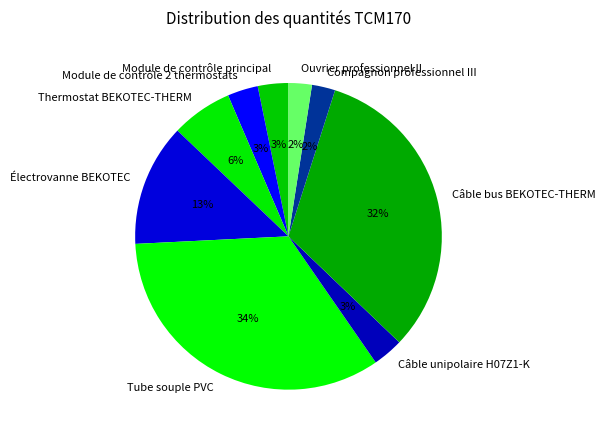

What percentage is the Module de contrôle 2 thermostats slice, to the nearest percent?

3%